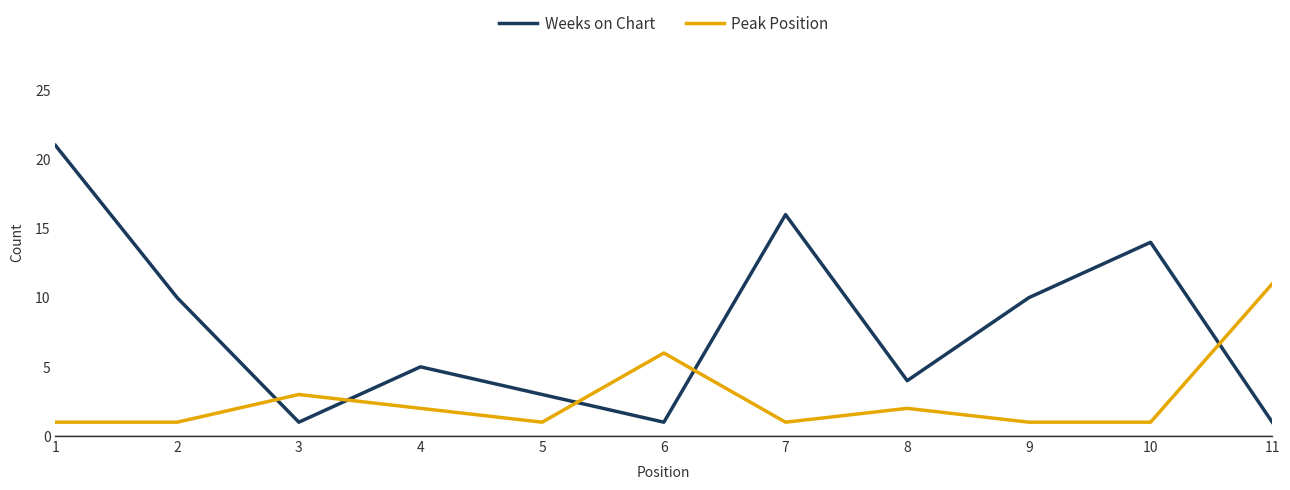

What is the difference between the Peak Position values at 1 and 6?

5